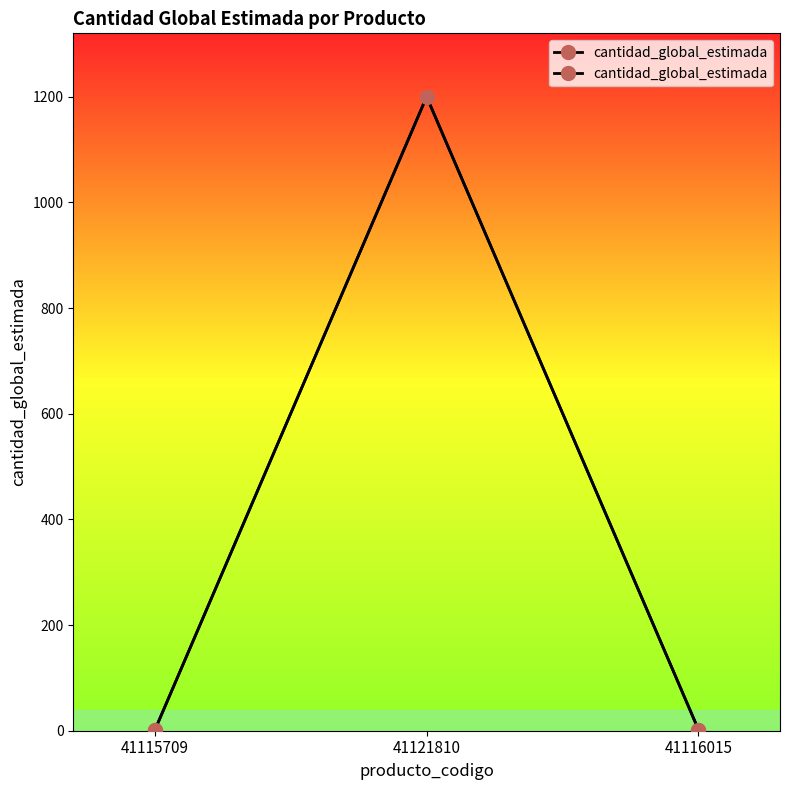

What is the label of the 3rd point from the left?

41116015